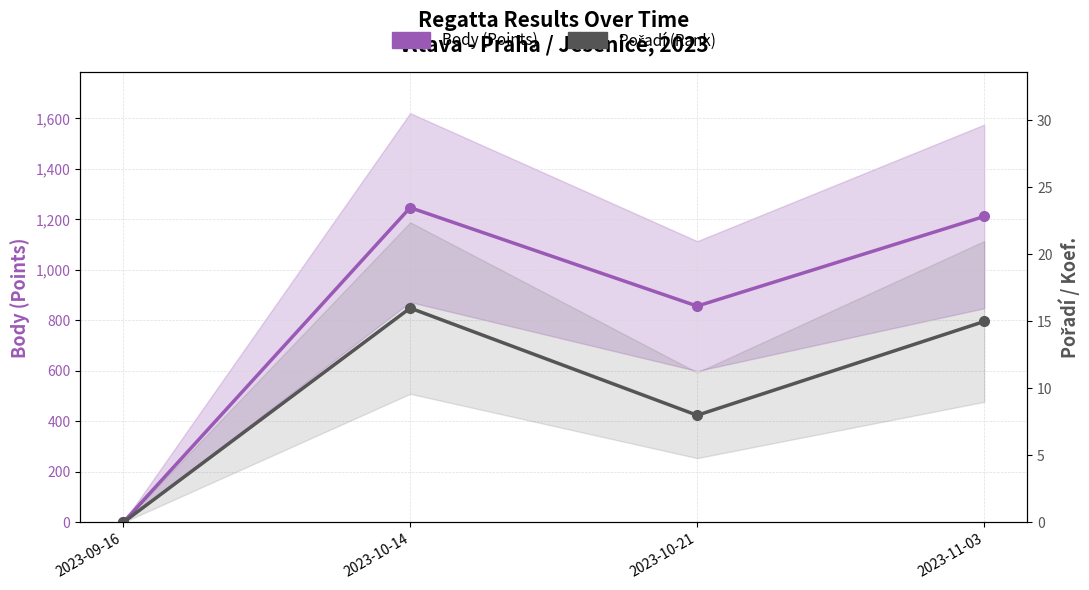

True or false: Body (Points) and Pořadí (Rank) cross at least once.

False